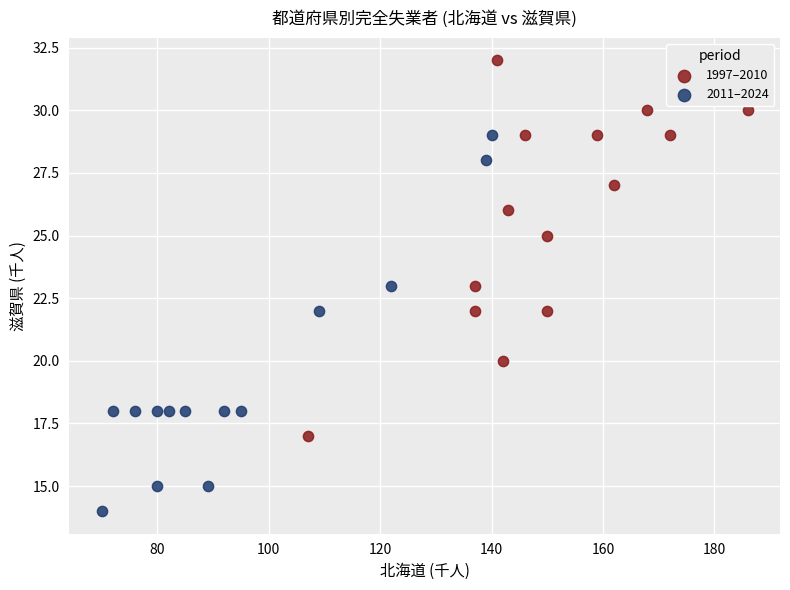

Which series contains the highest Y value?

1997–2010